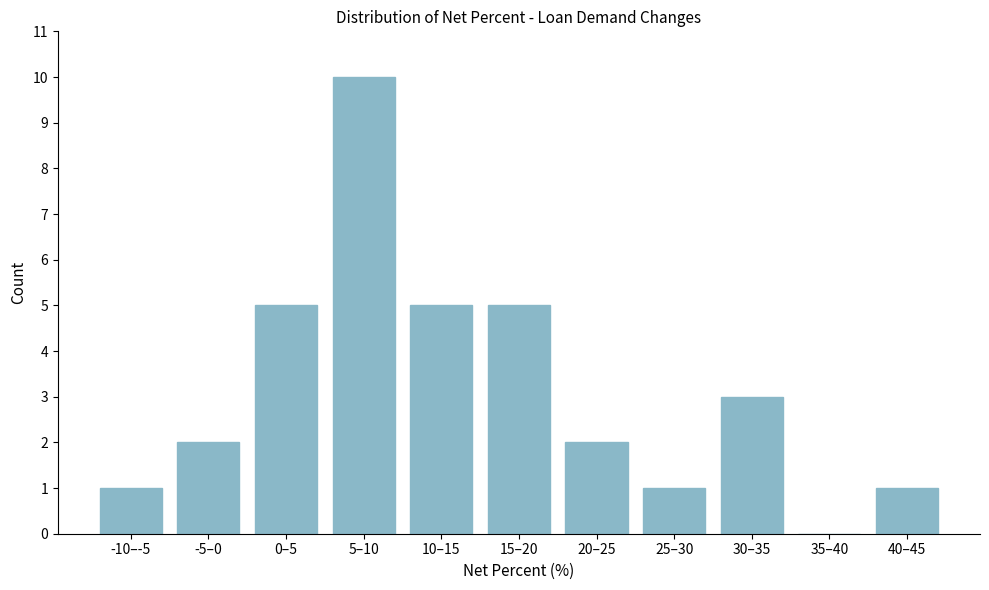

Reading left to right, what are all the values shown in this chart?

-10–-5=1	-5–0=2	0–5=5	5–10=10	10–15=5	15–20=5	20–25=2	25–30=1	30–35=3	35–40=0	40–45=1